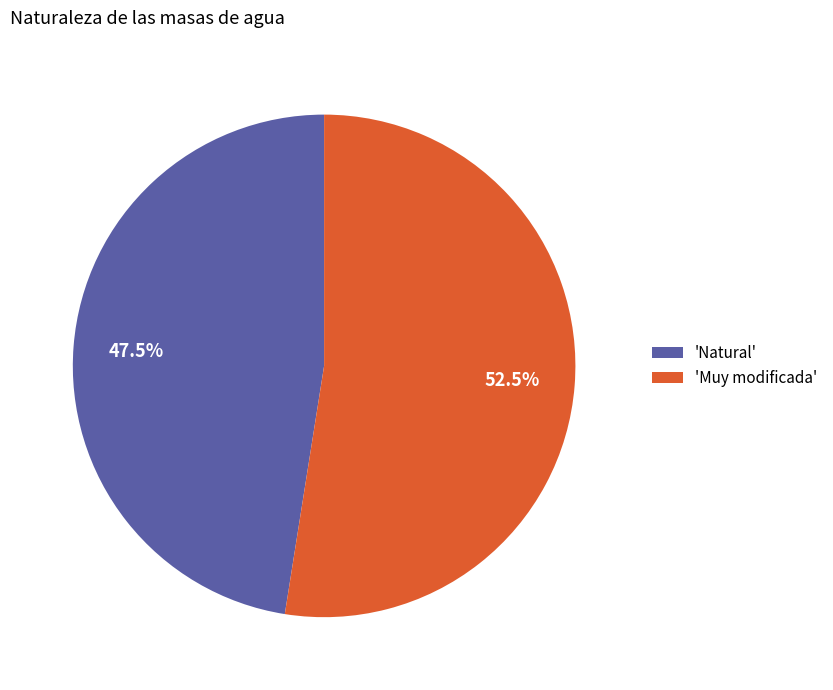

Which slice represents more than half of the pie?

'Muy modificada'